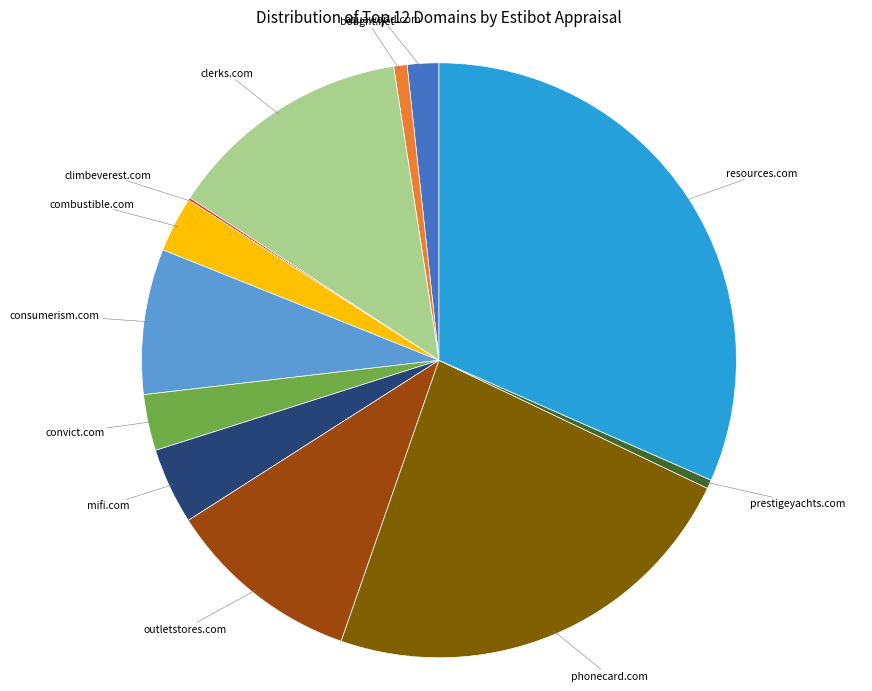

Approximately how many times larger is the value at clerks.com compared to consumerism.com?

1.7